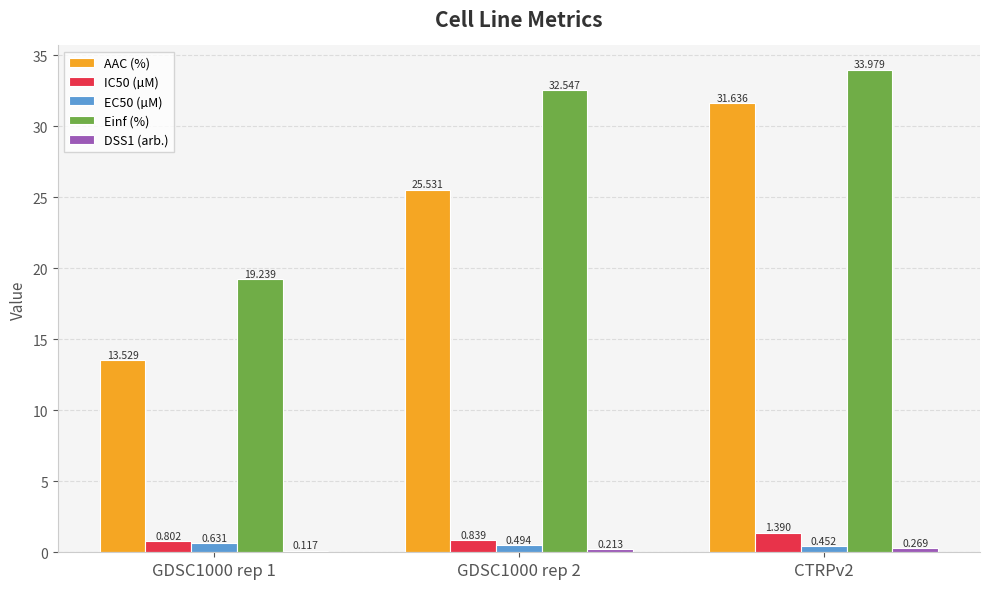

At which category is the sum across all series the highest?

CTRPv2